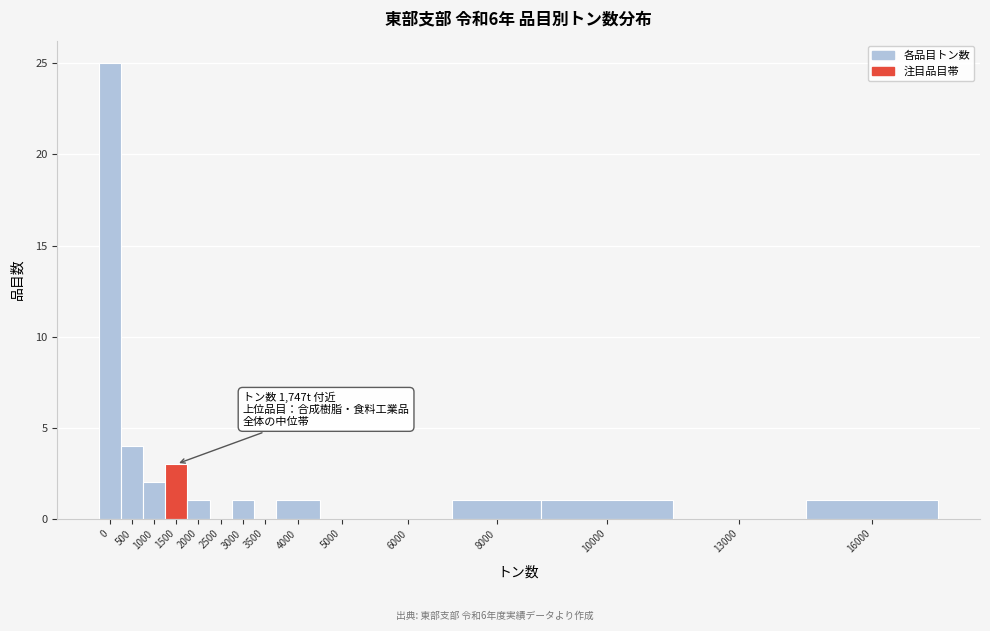

Reading left to right, extract all data points from this chart.

0=25	500=4	1000=2	1500=3	2000=1	2500=0	3000=1	3500=0	4000=1	5000=0	6000=0	8000=1	10000=1	13000=0	16000=1